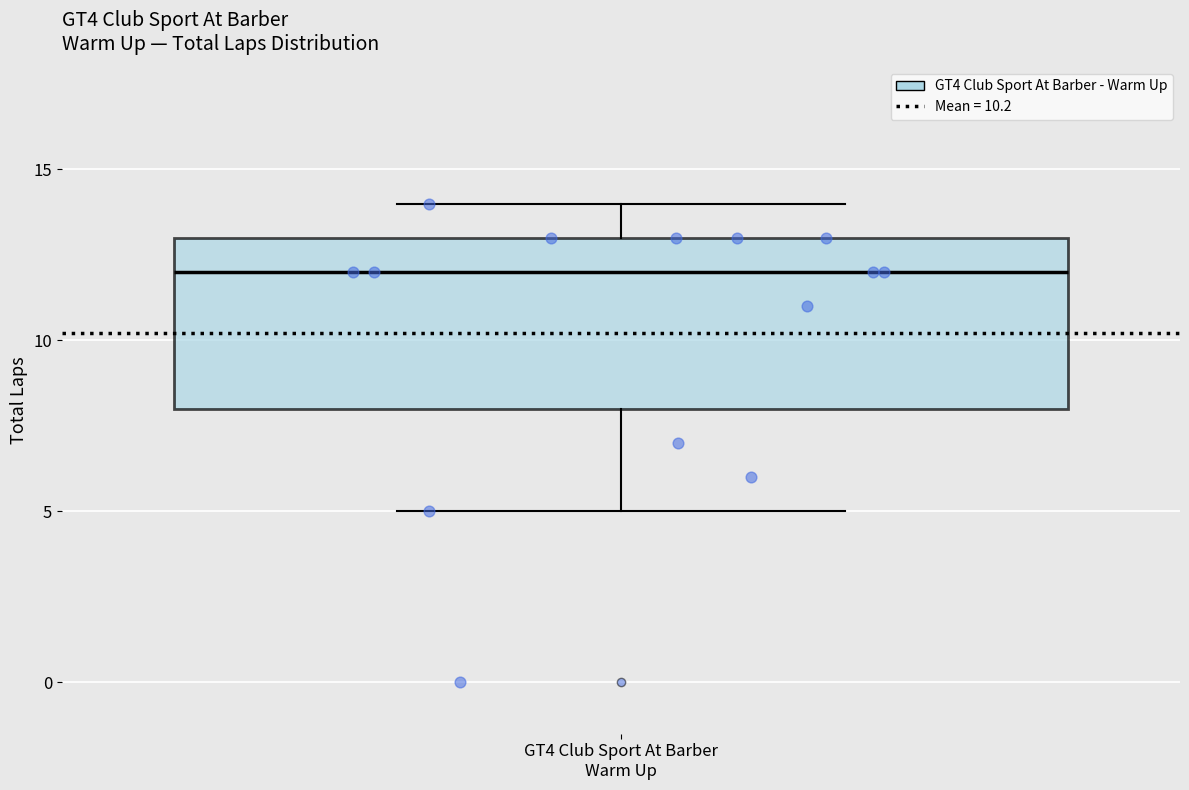

Read this box plot against the y-axis: the position of the median line, the range covered by the box, and the ends of both whiskers. The values are not printed on the chart, so give them approximately, as read against the axis.

median 12, box 8 to 13, whiskers 5 to 14